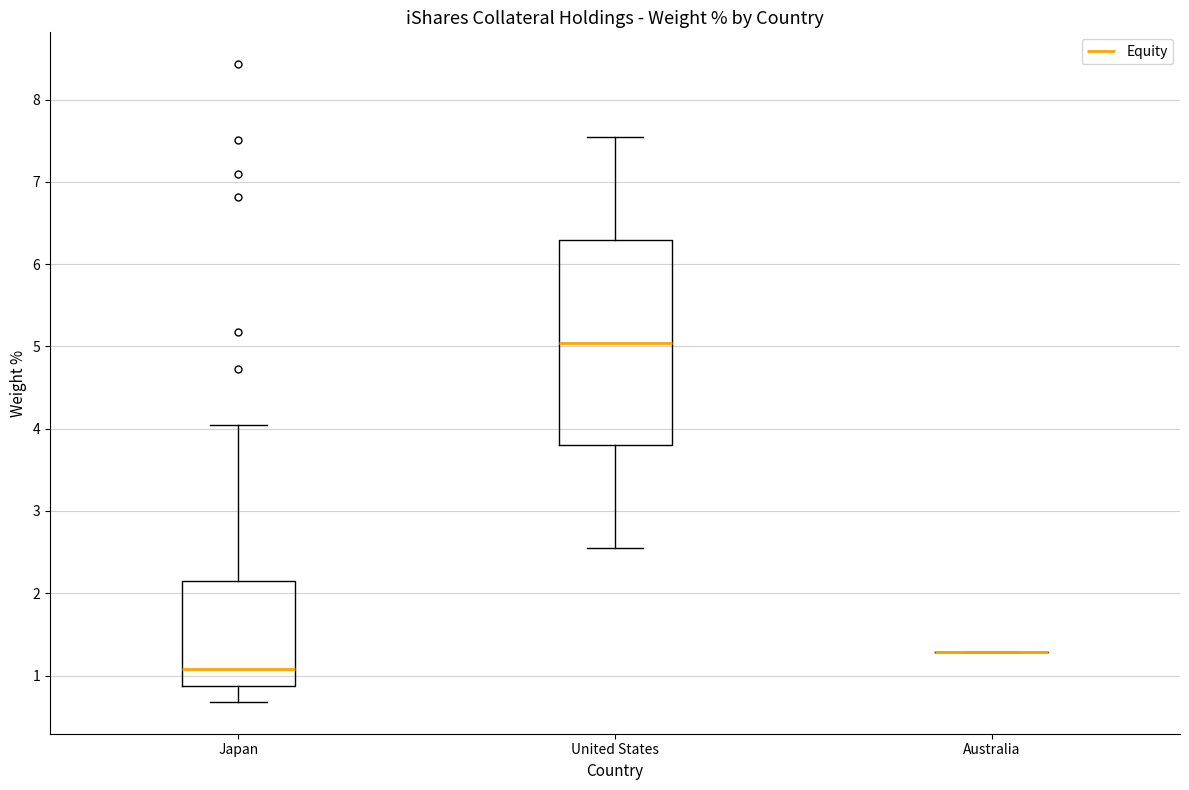

Reading left to right, read every box against the y-axis: the position of its median line, the range the box covers, and the ends of its whiskers. The values are not printed on the chart, so give them approximately, as read against the axis.

Japan: median 1.1, box 0.9 to 2.1, whiskers 0.7 to 4.1
United States: median 5.0, box 3.8 to 6.3, whiskers 2.6 to 7.5
Australia: box collapsed to a line at 1.3, whiskers 1.3 to 1.3